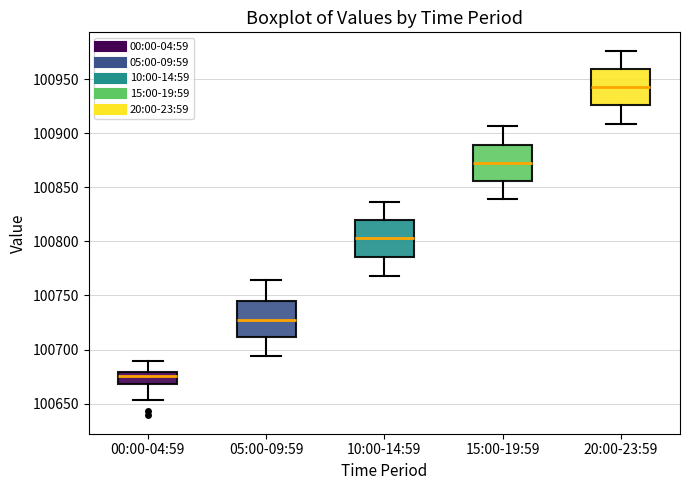

Reading left to right, read every box against the y-axis: the position of its median line, the range the box covers, and the ends of its whiskers. The values are not printed on the chart, so give them approximately, as read against the axis.

00:00-04:59: median 100675, box 100670 to 100680, whiskers 100655 to 100690
05:00-09:59: median 100725, box 100710 to 100745, whiskers 100695 to 100765
10:00-14:59: median 100805, box 100785 to 100820, whiskers 100770 to 100835
15:00-19:59: median 100875, box 100855 to 100890, whiskers 100840 to 100905
20:00-23:59: median 100945, box 100925 to 100960, whiskers 100910 to 100975